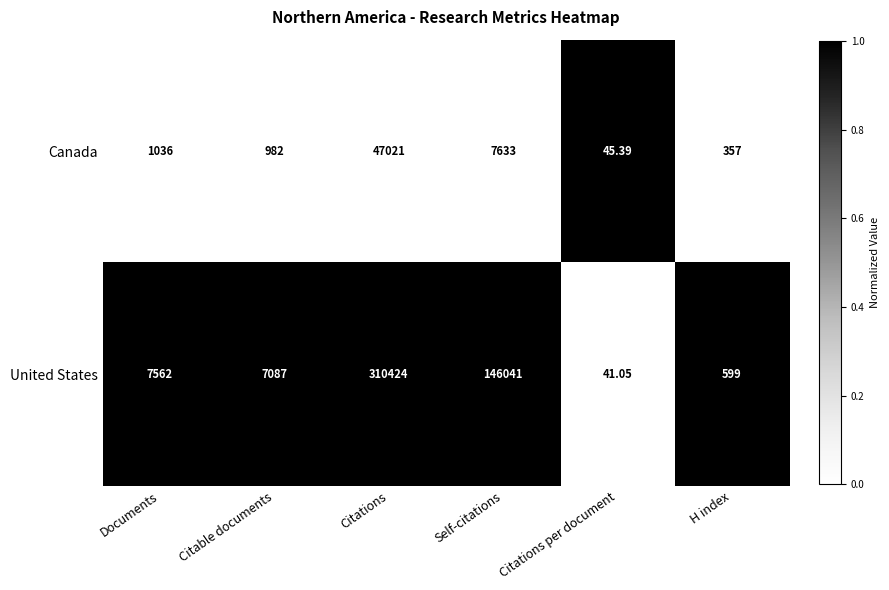

At which category is the sum across all series the highest?

Citations